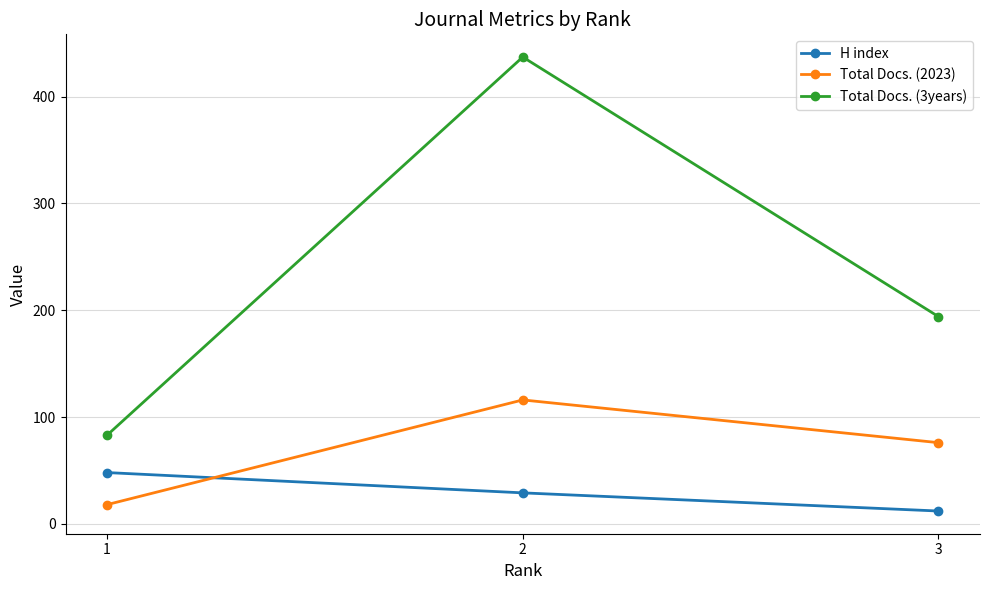

Reading left to right, list all the values displayed in this chart.

H index: 1=48	2=29	3=12
Total Docs. (2023): 1=18	2=116	3=76
Total Docs. (3years): 1=83	2=437	3=194